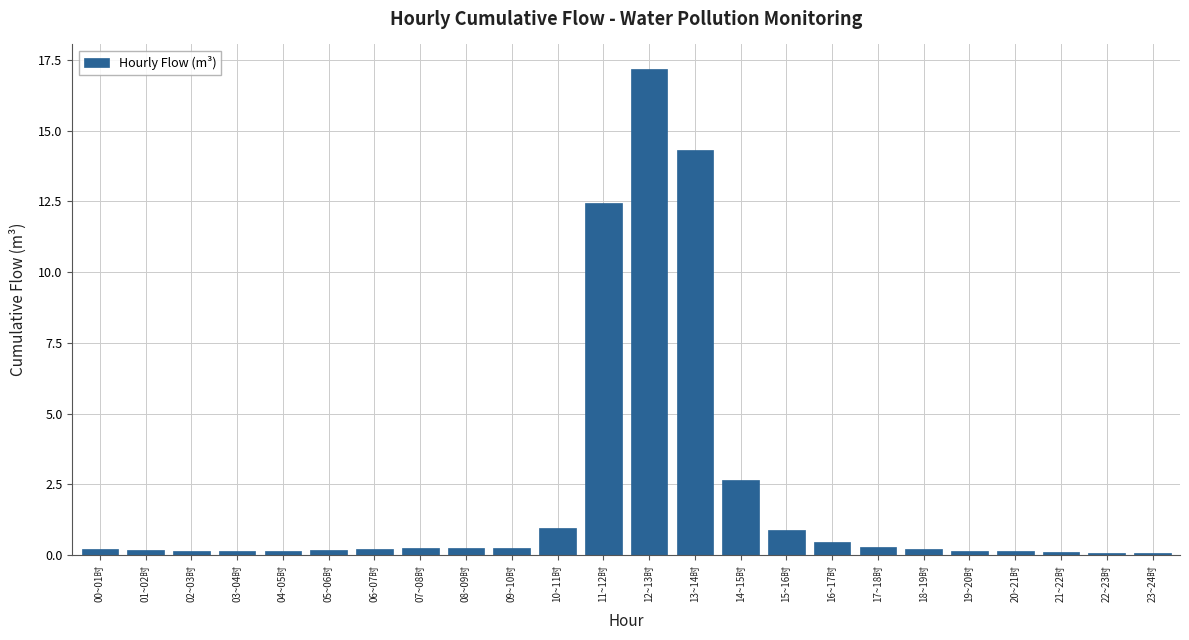

Read the value at 16~17时.

0.5